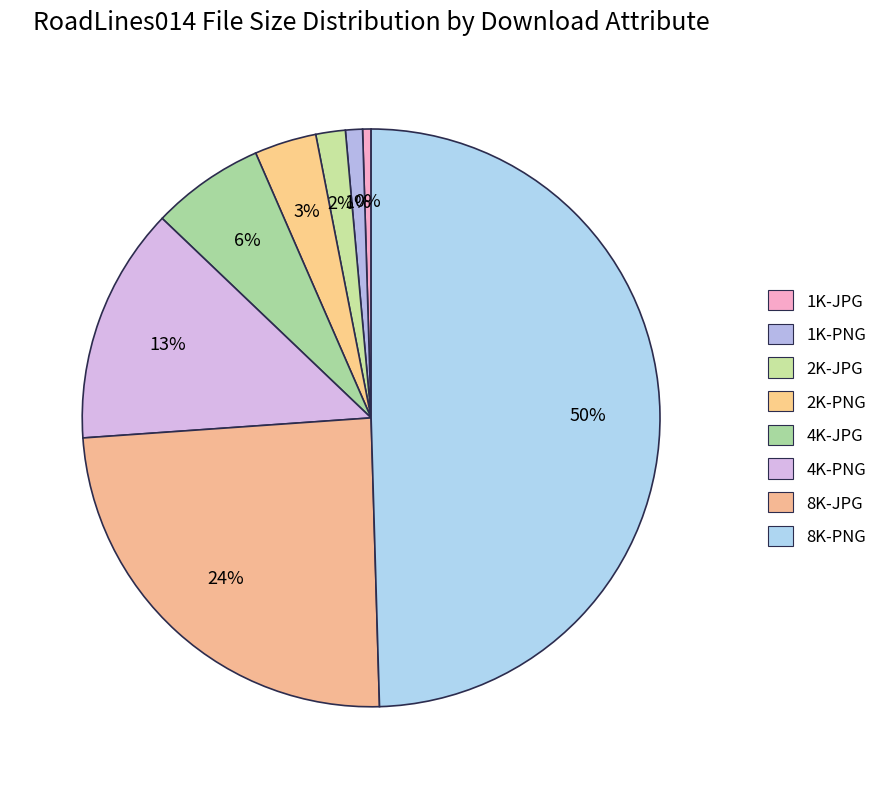

How many slices are in this pie chart?

8